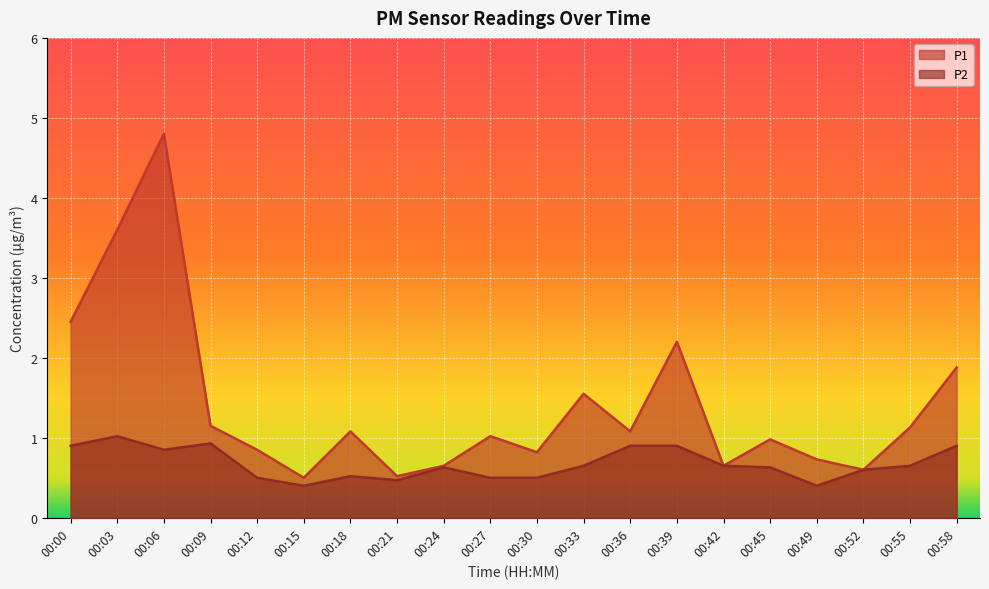

What is the value of the P1 point at the 7th from the left?

1.1